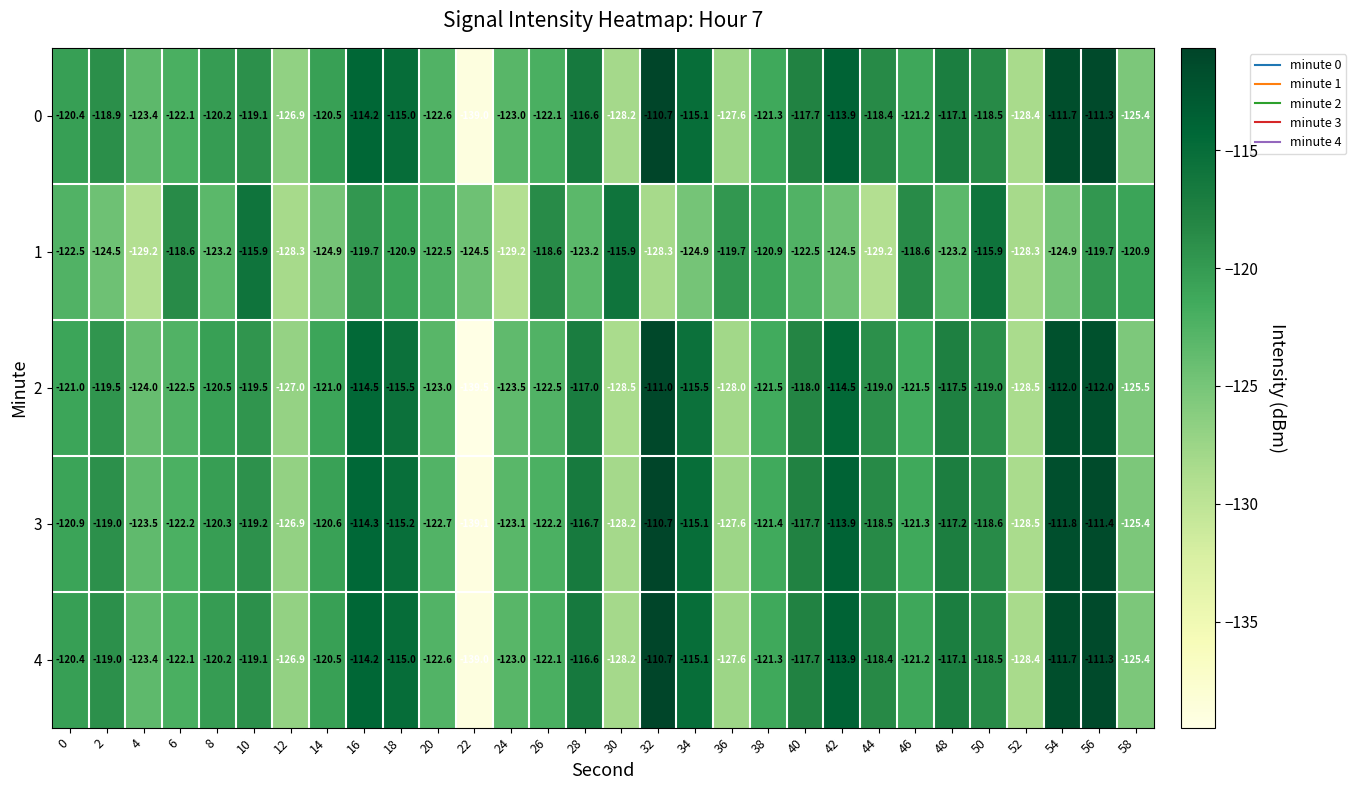

What is the difference between the maximum and minimum values in the 0 series?

28.3